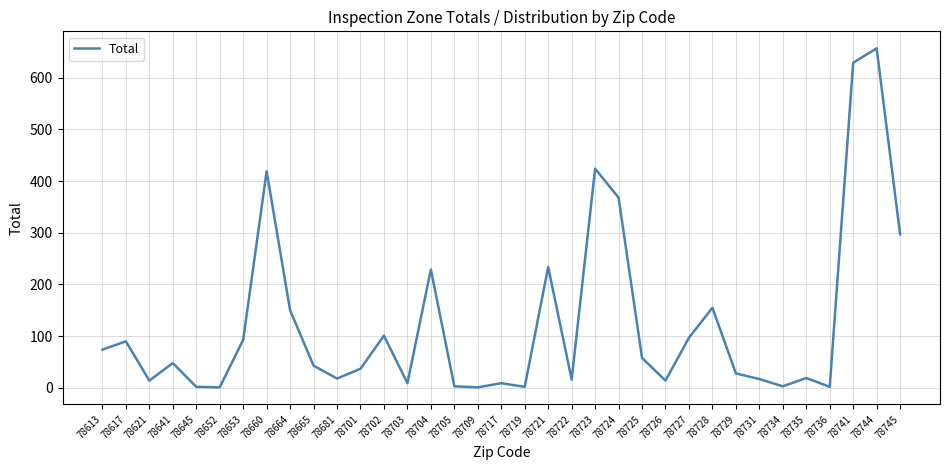

Read the value at 78727, to the nearest 100.

100